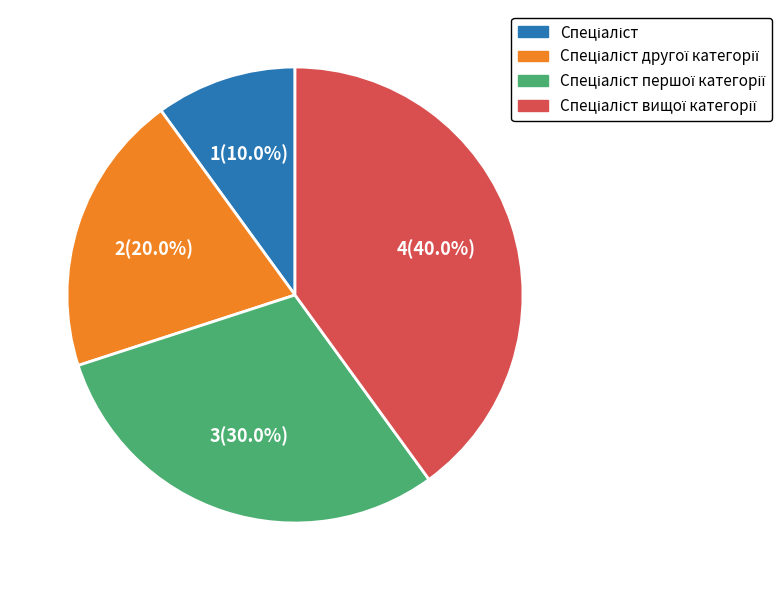

How many segments does this pie chart have?

4